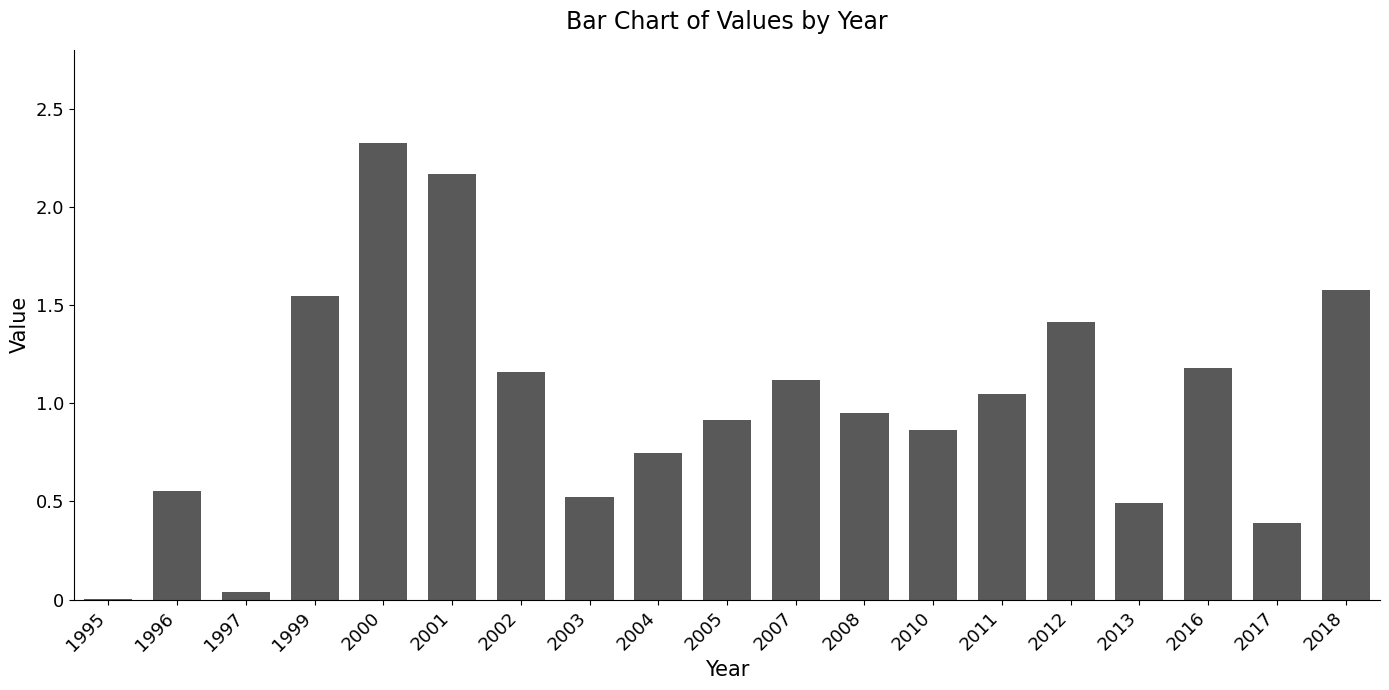

Between 2001 and 2005, which is larger?

2001